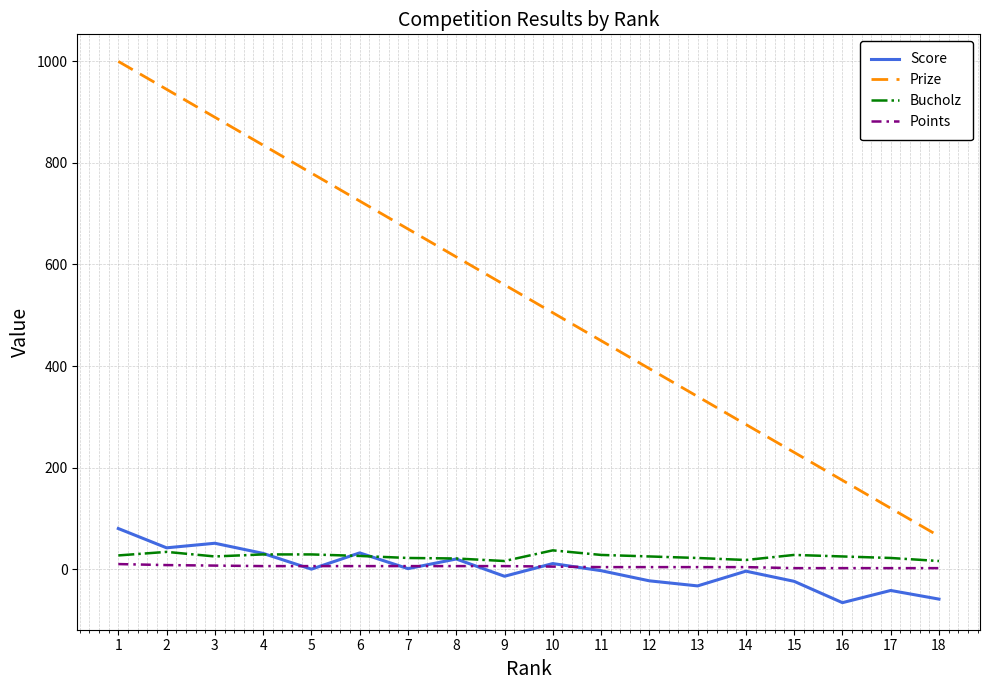

At which category is the sum across all series the highest?

1